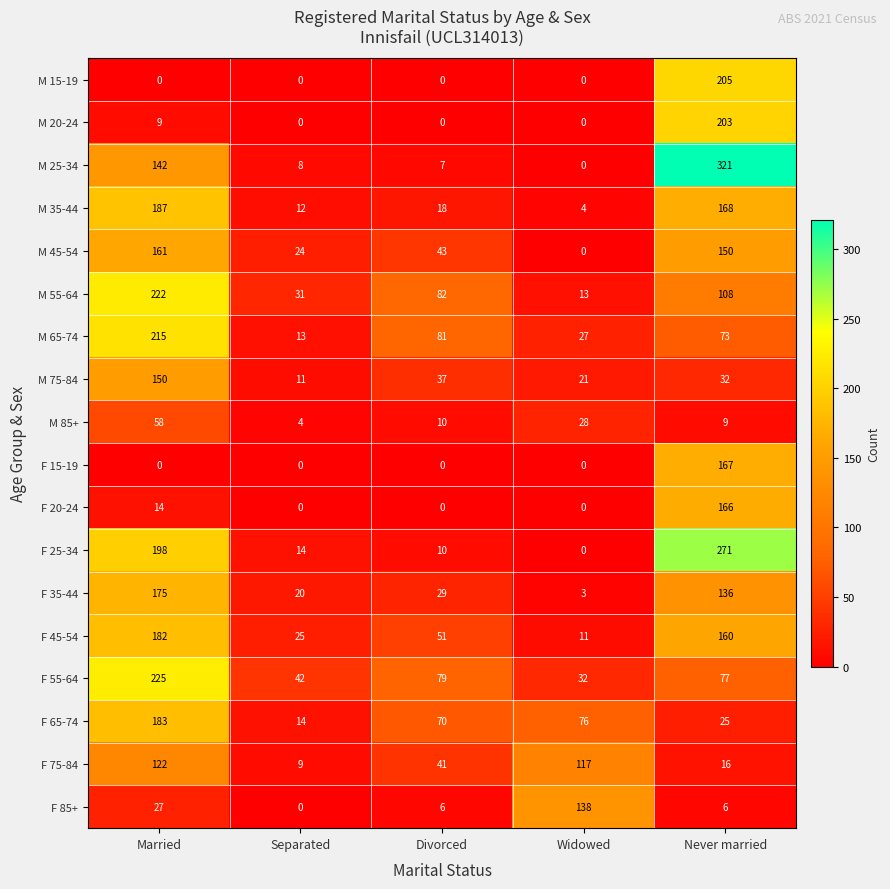

Which series has the widest spread of values?

M 25-34